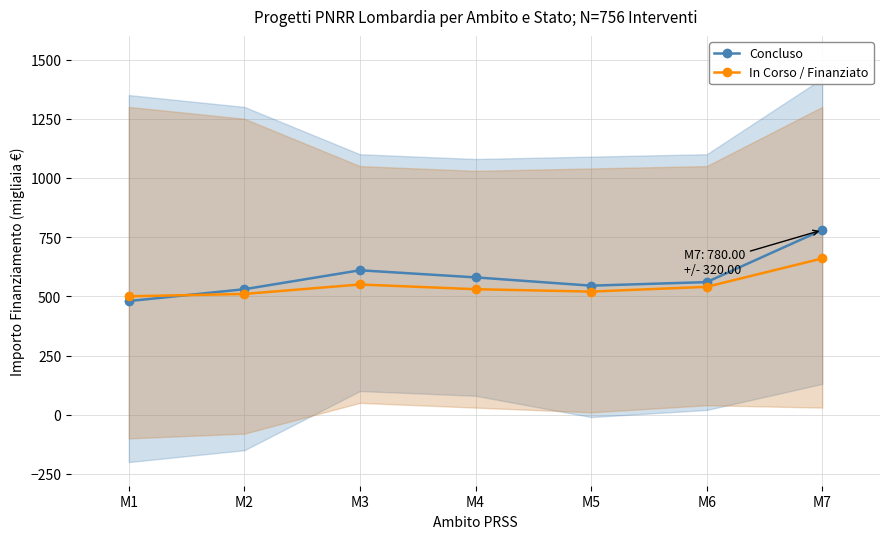

Which category has the lowest value in the In Corso / Finanziato series?

M1